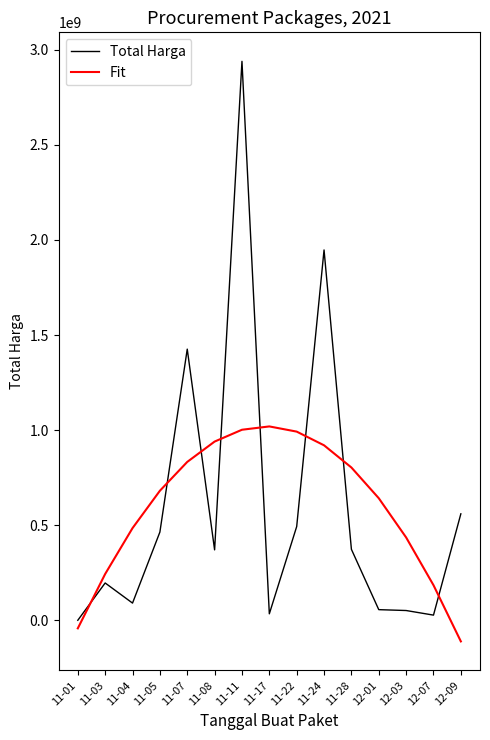

What is the spread (max minus min) of values at 12-01?

585876756.2